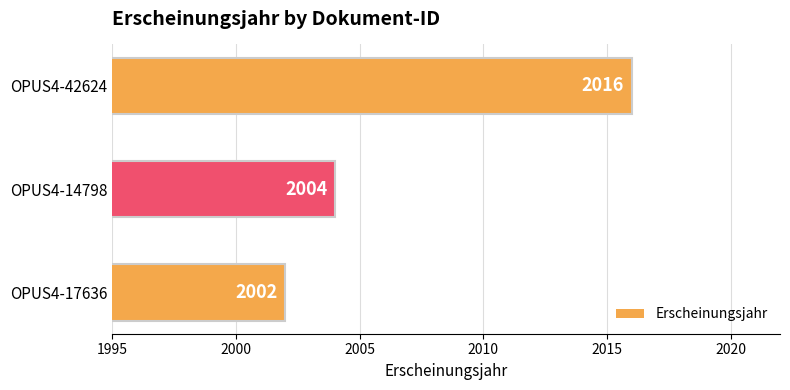

Rank the categories by value from lowest to highest.

OPUS4-17636, OPUS4-14798, OPUS4-42624